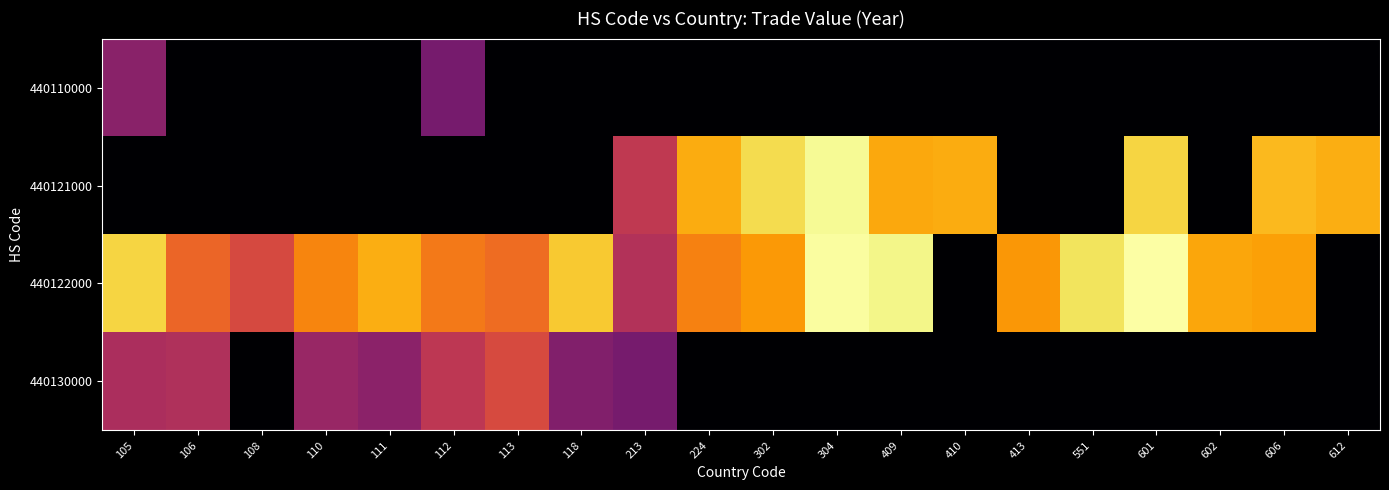

Between 106 and 213, which series saw the biggest shift?

440121000